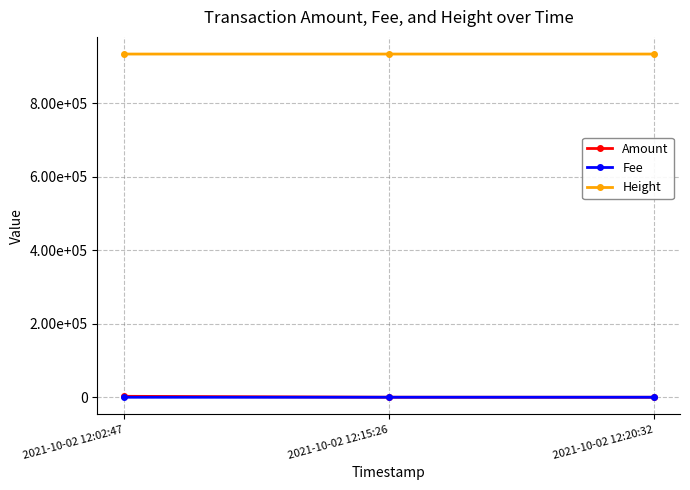

What is the greatest value displayed?

933398.0